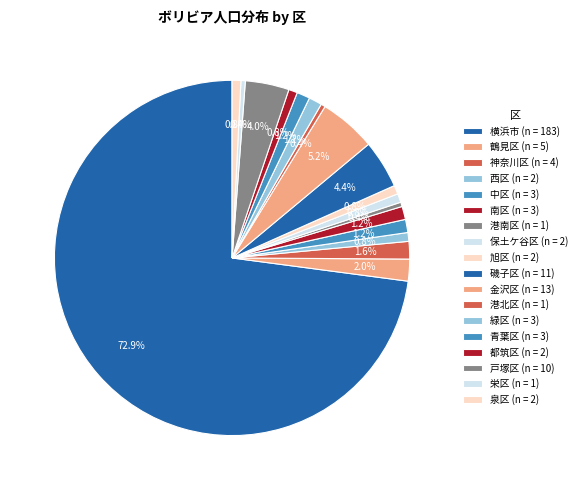

How many segments does this pie chart have?

18